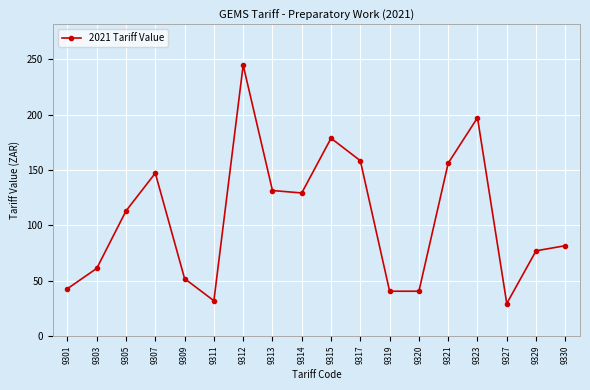

Is it true that the value at 9315 is 79.2?

False